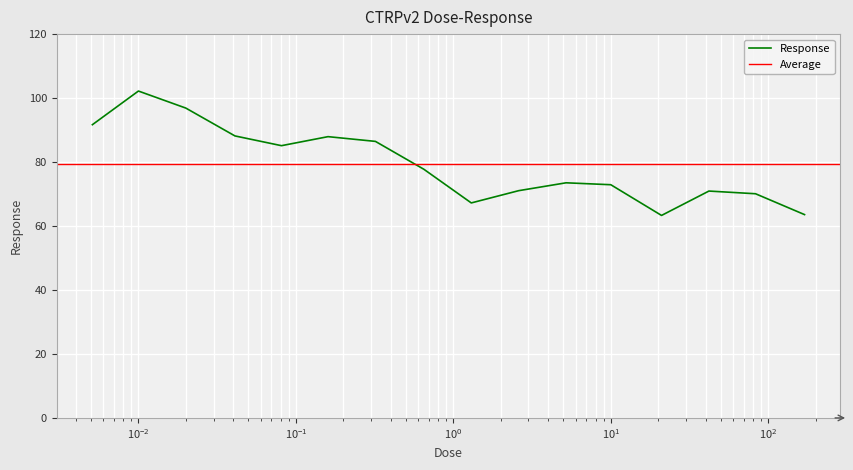

The chart shows a value of 135.5 at 0.32. True or false?

False